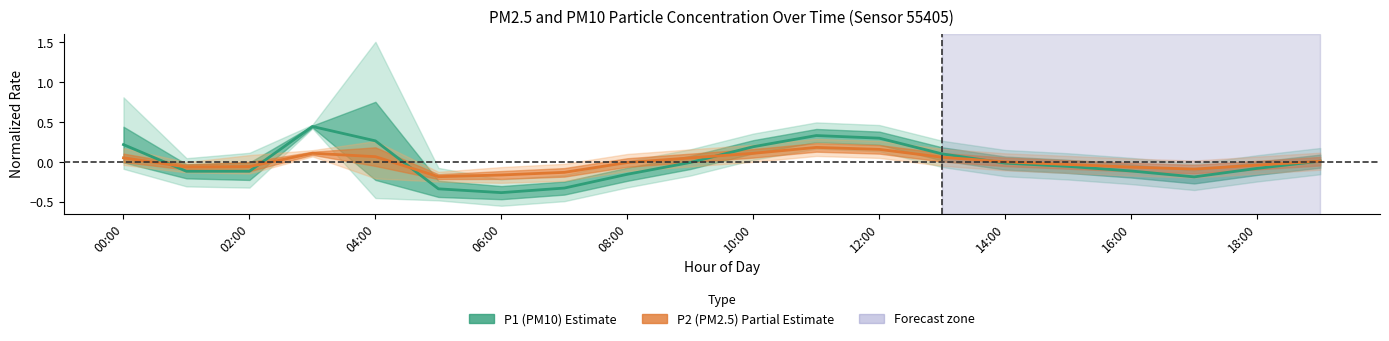

How many intersections are there between P2 (PM2.5) Estimate and P1 (PM10) Estimate?

6